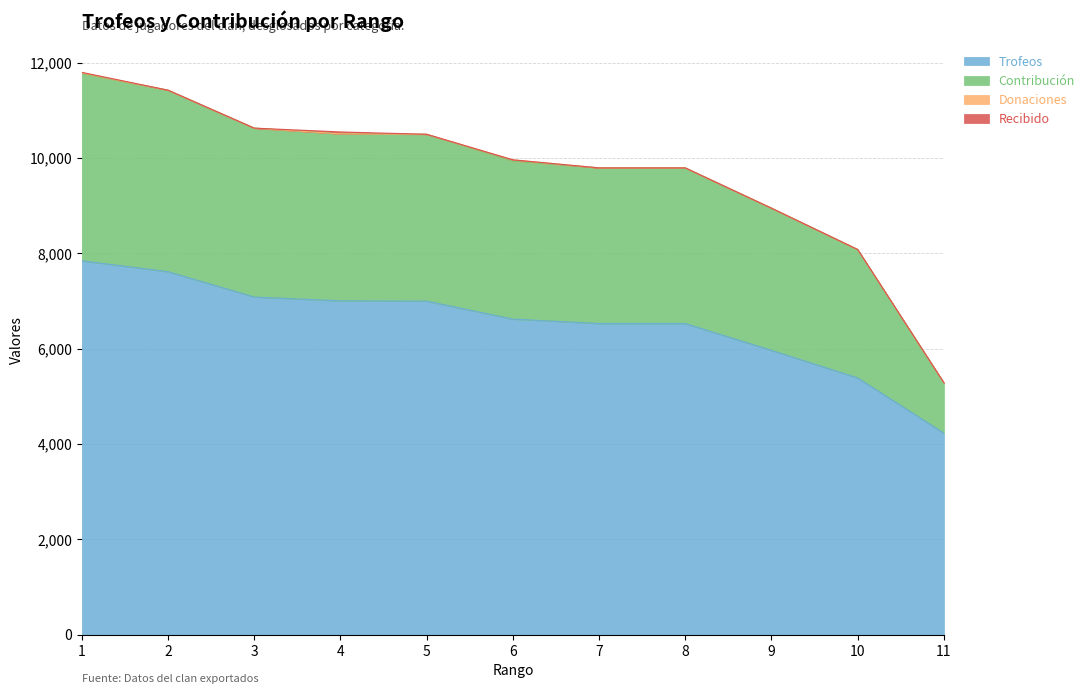

How many lines are shown in the chart?

4